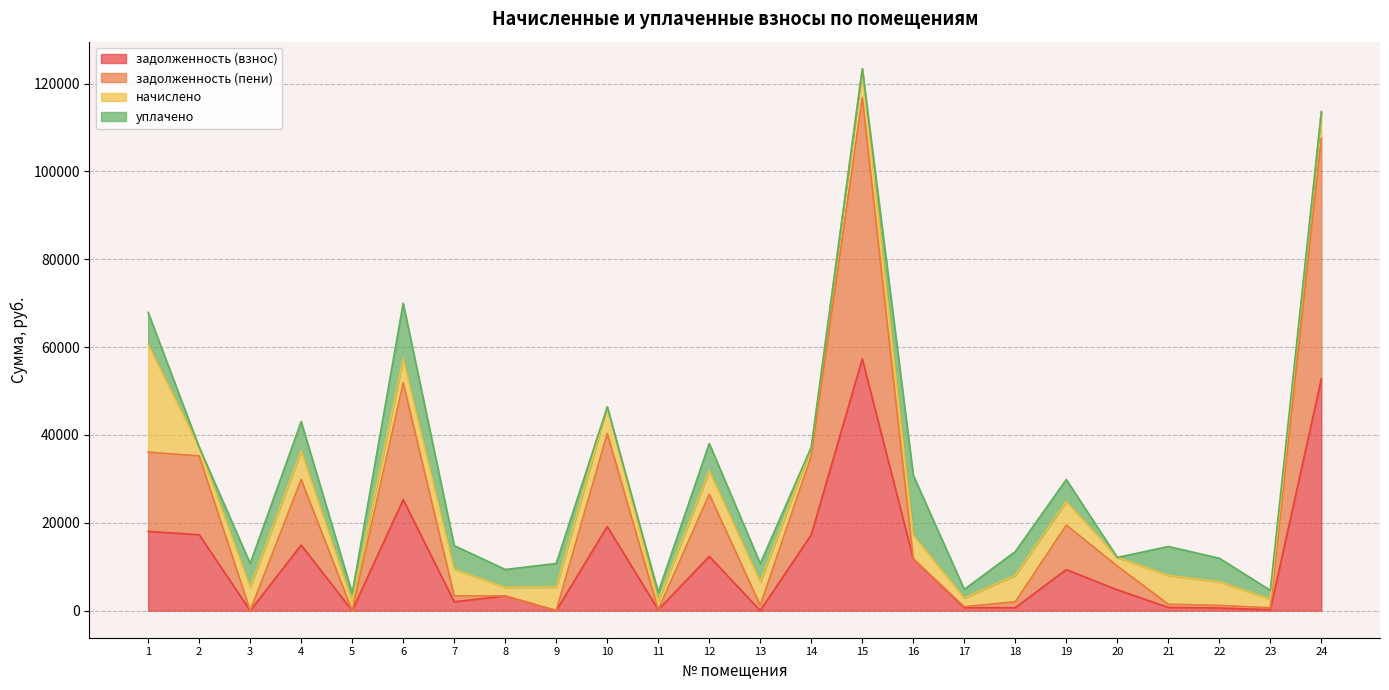

Which series has the largest total across all categories?

задолженность (пени)